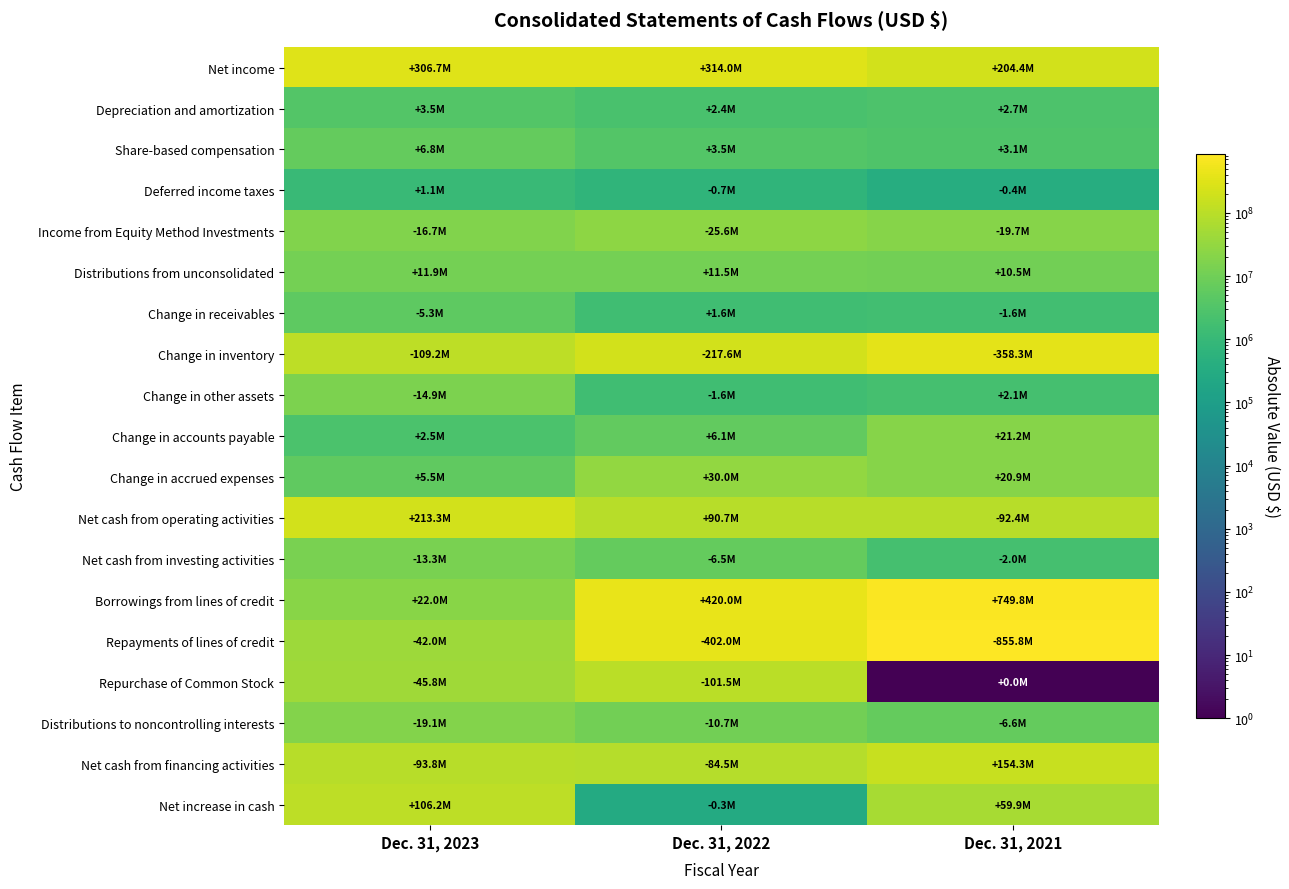

Which series changed the most between Dec. 31, 2023 and Dec. 31, 2022?

Borrowings from lines of credit